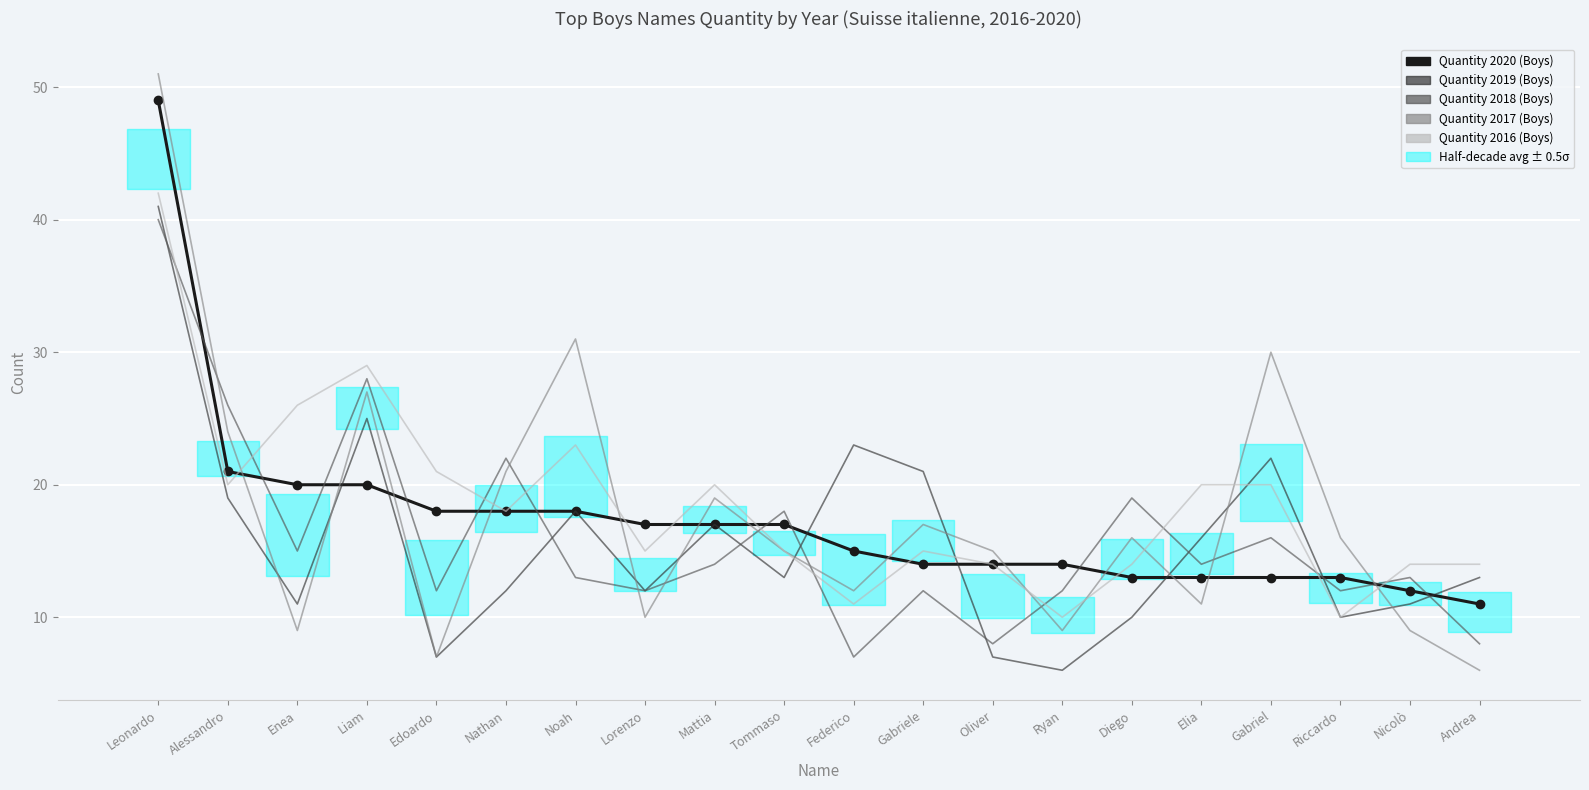

How many lines are shown in the chart?

5